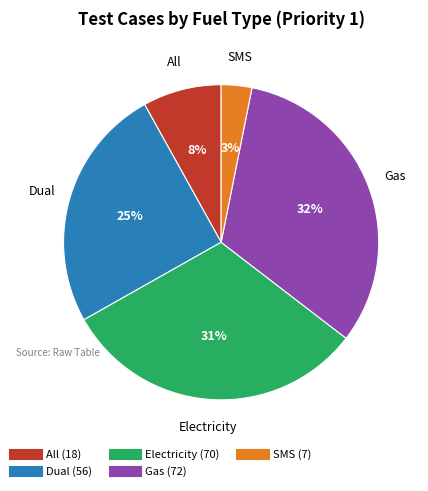

Which category has the smallest portion of the pie?

SMS